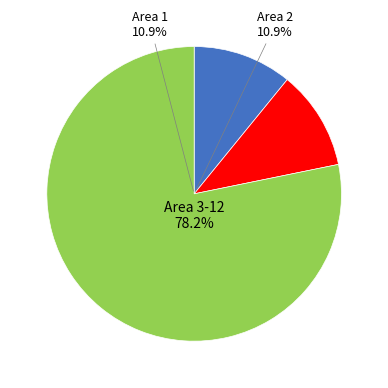

Does Area 11 account for over 50% of the chart?

No